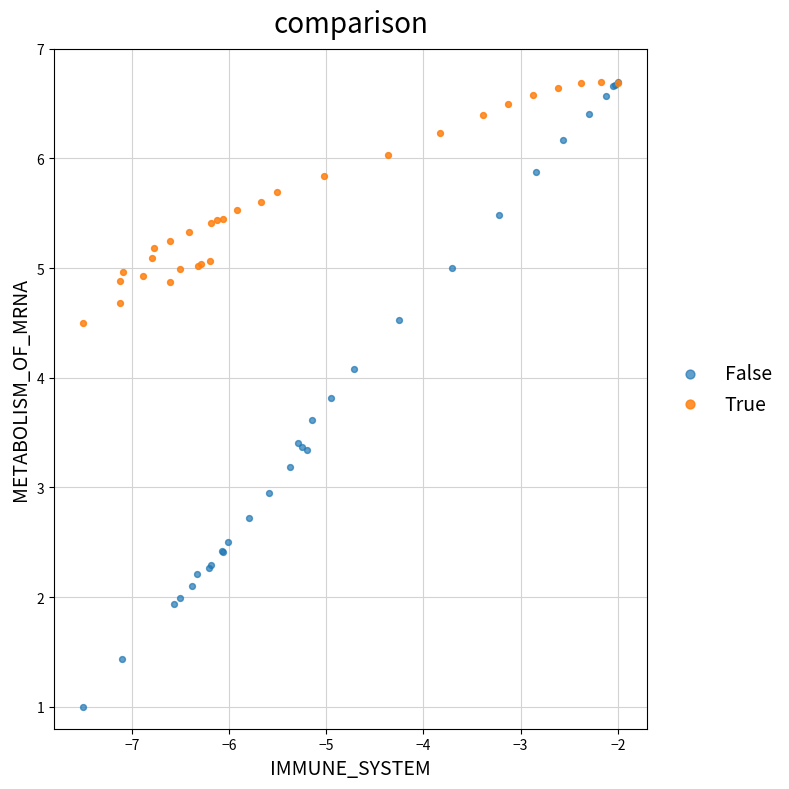

Which series has the widest spread of Y values?

False